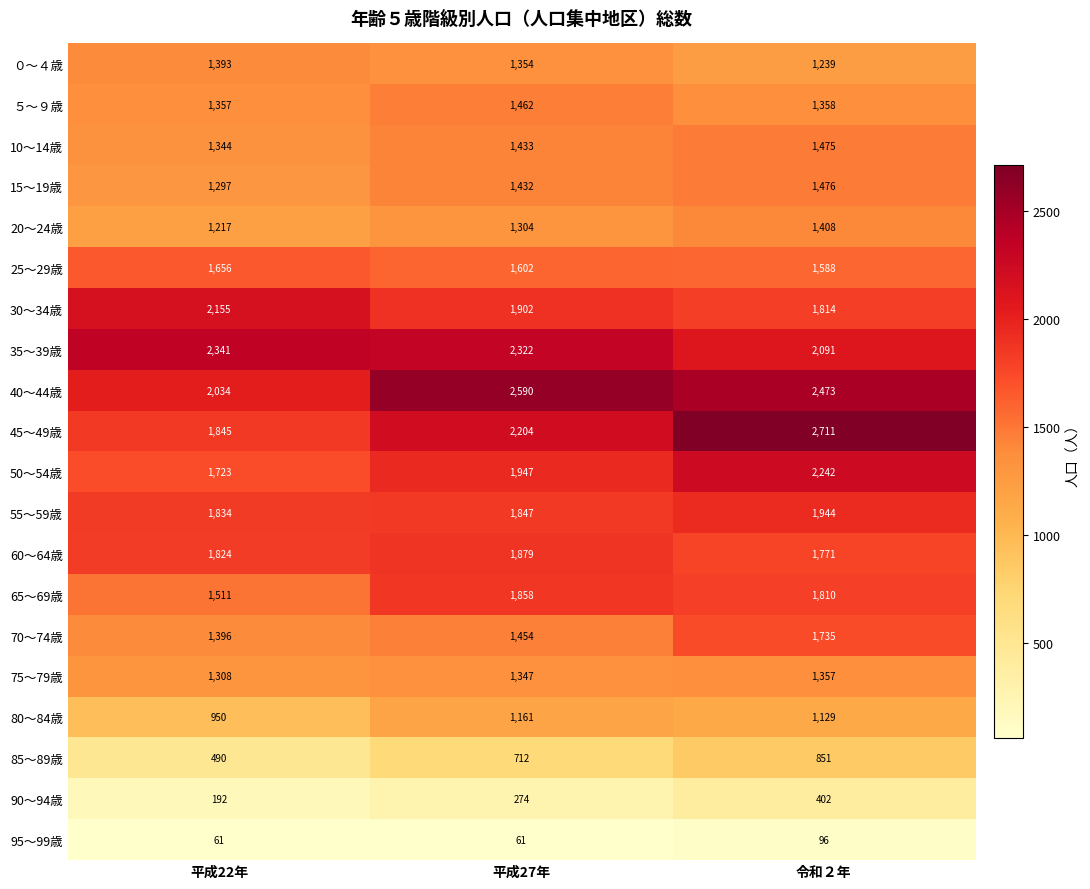

Where is 10～14歳 nearest to the value 1409?

平成27年